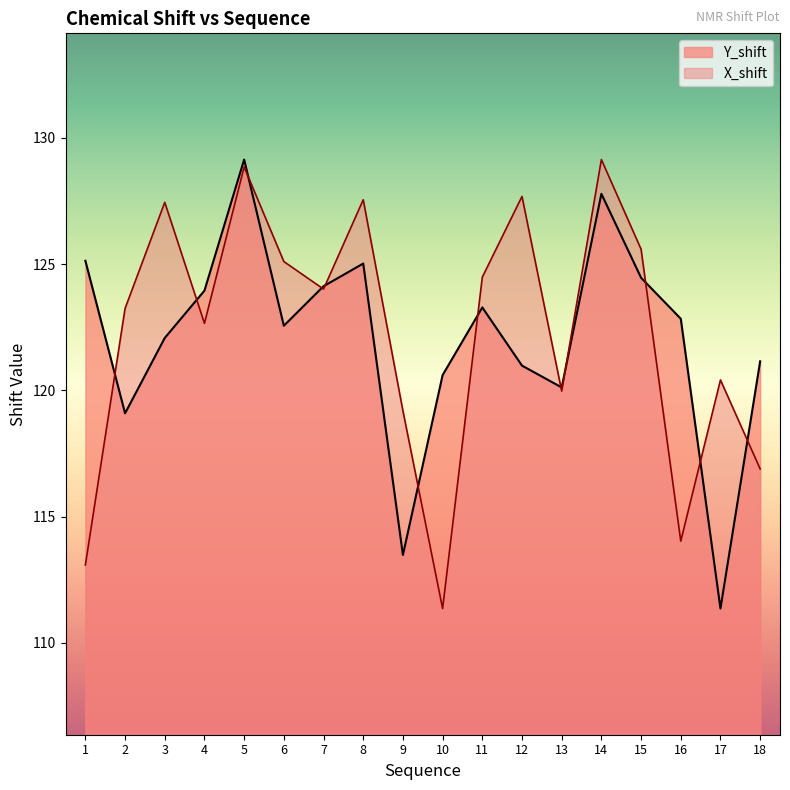

Where is Y_shift nearest to the value 120?

13